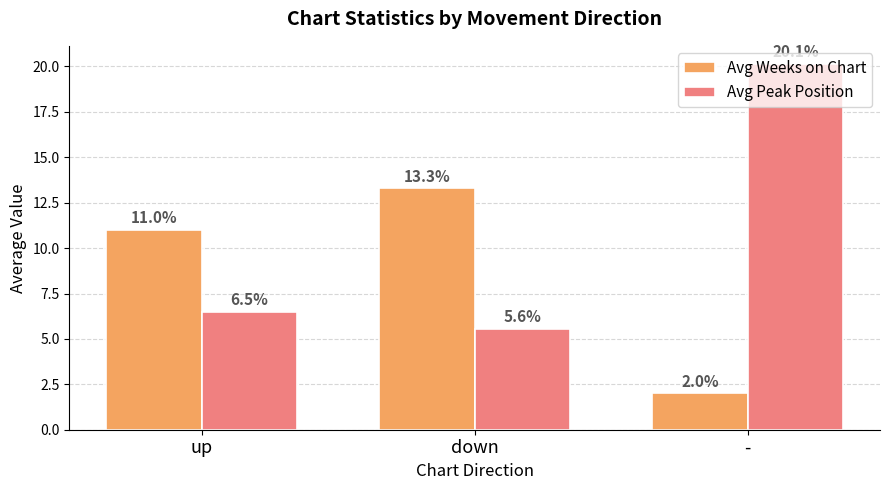

How many bars are there in each group?

2